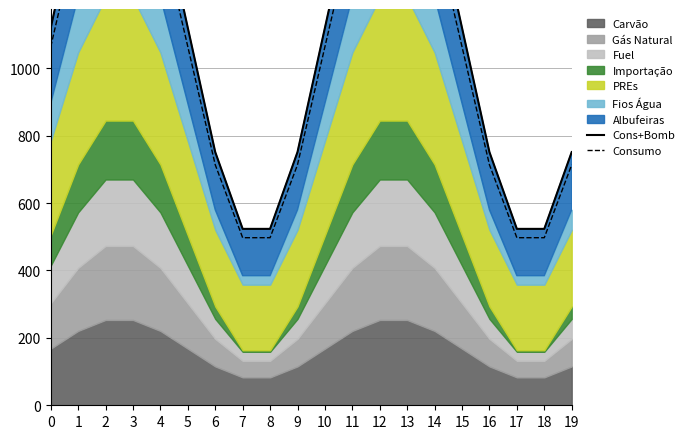

Where does the Cons+Bomb series first go above 1120?

1